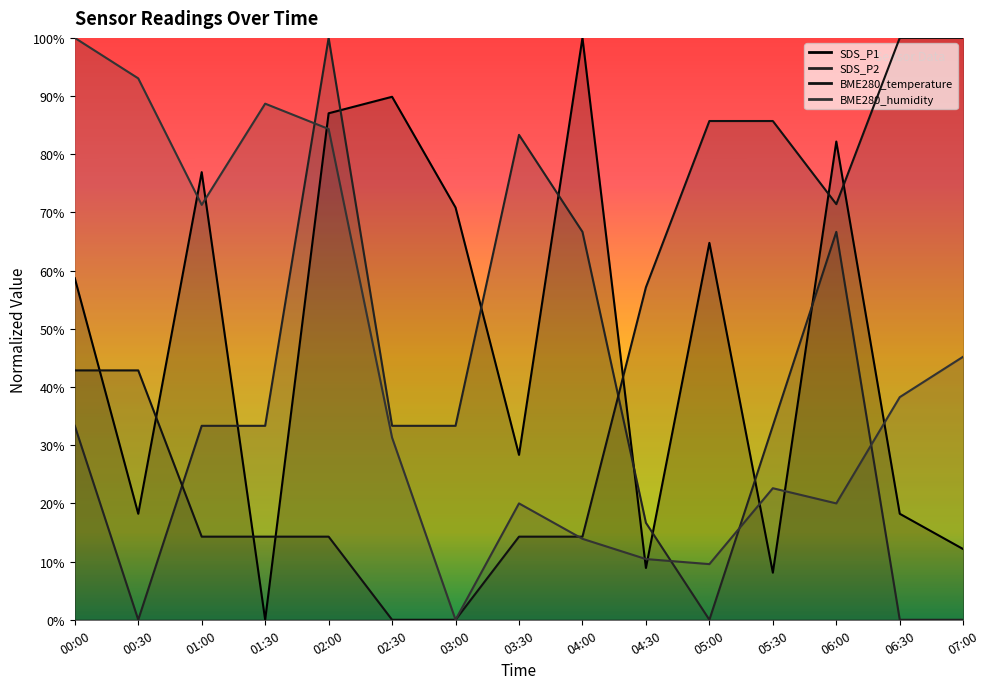

Is the value of BME280_humidity at 02:30 greater than the value of SDS_P1 at 05:00?

No